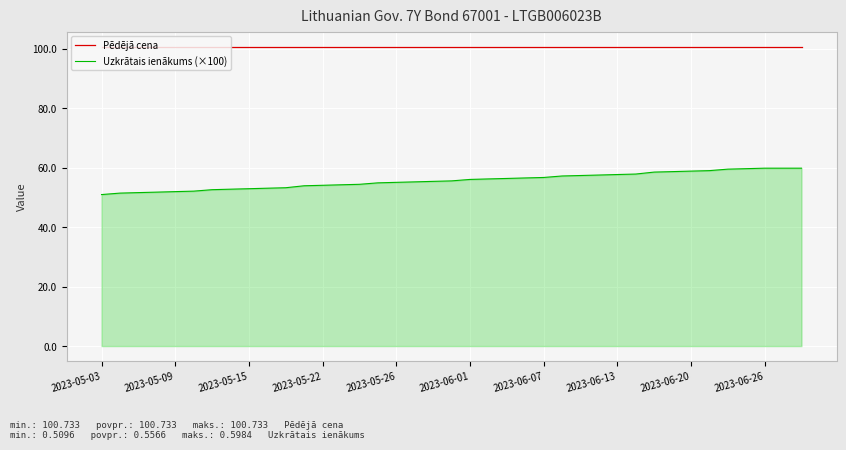

List the series in order of their peak value, lowest first.

Uzkrātais ienākums (×100), Pēdējā cena